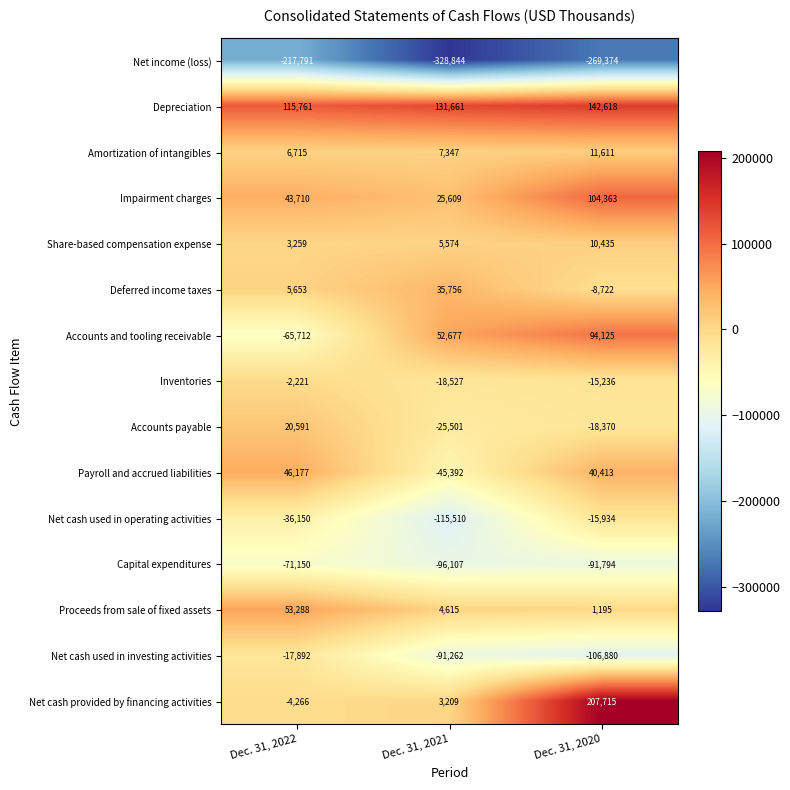

At which label does Capital expenditures reach its peak?

Dec. 31, 2022